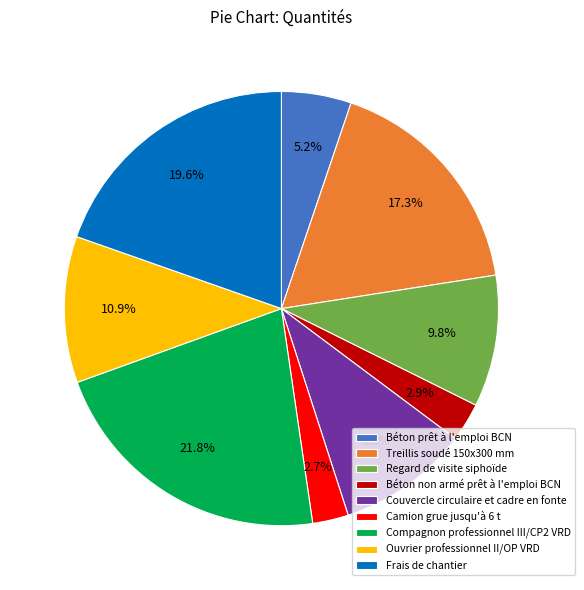

Is the sum of Ouvrier professionnel II/OP VRD and Frais de chantier greater than half?

No